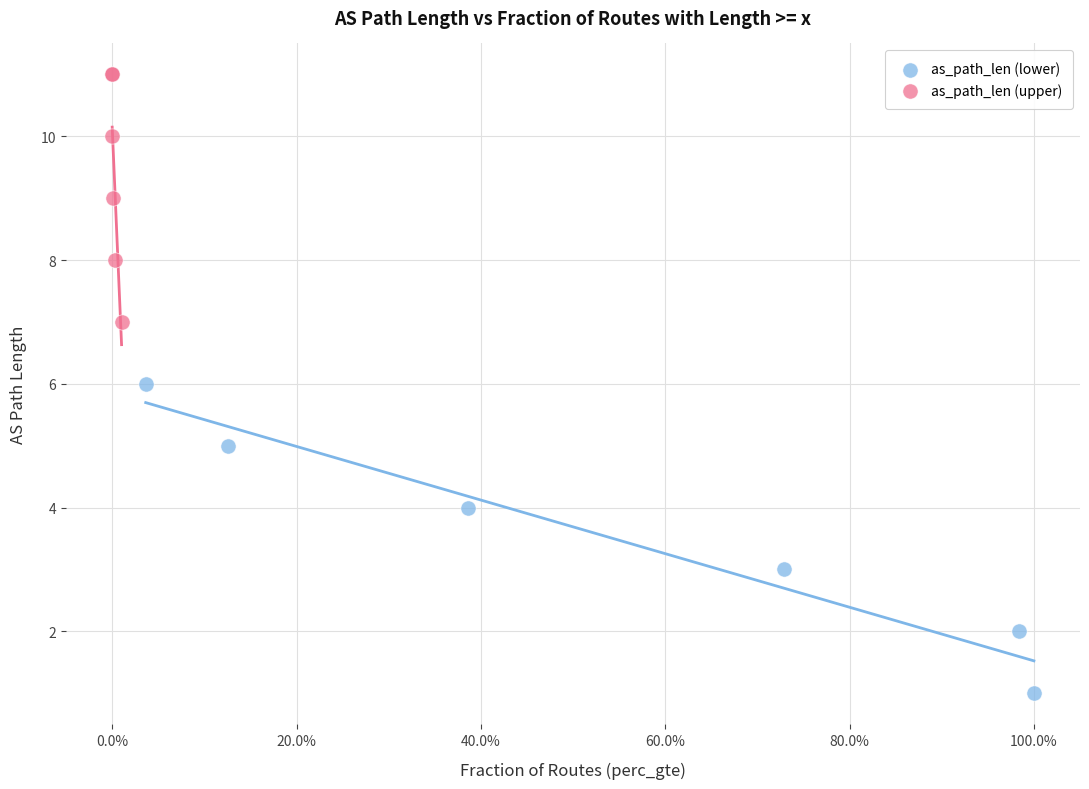

Which series contains the highest Y value?

as_path_len (upper)